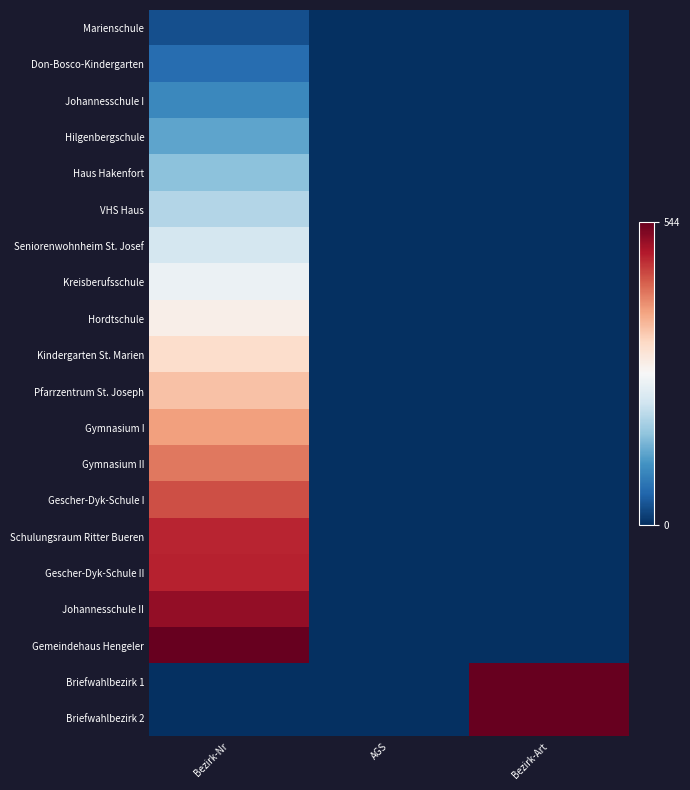

Reading right to left, transcribe all the data shown in this chart.

Marienschule: Bezirk-Art=0.0	AGS=0.0	Bezirk-Nr=32.3
Don-Bosco-Kindergarten: Bezirk-Art=0.0	AGS=0.0	Bezirk-Nr=64.3
Johannesschule I: Bezirk-Art=0.0	AGS=0.0	Bezirk-Nr=96.3
Hilgenbergschule: Bezirk-Art=0.0	AGS=0.0	Bezirk-Nr=128.2
Haus Hakenfort: Bezirk-Art=0.0	AGS=0.0	Bezirk-Nr=160.2
VHS Haus: Bezirk-Art=0.0	AGS=0.0	Bezirk-Nr=192.2
Seniorenwohnheim St. Josef: Bezirk-Art=0.0	AGS=0.0	Bezirk-Nr=224.2
Kreisberufsschule: Bezirk-Art=0.0	AGS=0.0	Bezirk-Nr=256.2
Hordtschule: Bezirk-Art=0.0	AGS=0.0	Bezirk-Nr=288.2
Kindergarten St. Marien: Bezirk-Art=0.0	AGS=0.0	Bezirk-Nr=320.1
Pfarrzentrum St. Joseph: Bezirk-Art=0.0	AGS=0.0	Bezirk-Nr=352.1
Gymnasium I: Bezirk-Art=0.0	AGS=0.0	Bezirk-Nr=384.1
Gymnasium II: Bezirk-Art=0.0	AGS=0.0	Bezirk-Nr=416.1
Gescher-Dyk-Schule I: Bezirk-Art=0.0	AGS=0.0	Bezirk-Nr=448.1
Schulungsraum Ritter Bueren: Bezirk-Art=0.0	AGS=0.0	Bezirk-Nr=480.0
Gescher-Dyk-Schule II: Bezirk-Art=0.0	AGS=0.0	Bezirk-Nr=480.4
Johannesschule II: Bezirk-Art=0.0	AGS=0.0	Bezirk-Nr=512.0
Gemeindehaus Hengeler: Bezirk-Art=0.0	AGS=0.0	Bezirk-Nr=544.0
Briefwahlbezirk 1: Bezirk-Art=544.0	AGS=0.0	Bezirk-Nr=0.0
Briefwahlbezirk 2: Bezirk-Art=544.0	AGS=0.0	Bezirk-Nr=0.0